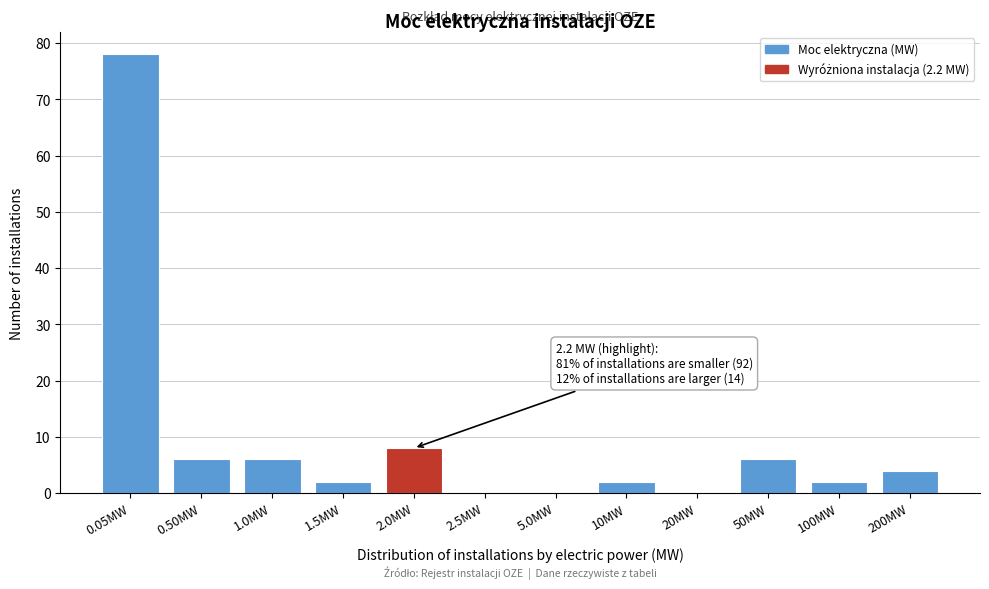

Reading left to right, what are all the values shown in this chart?

0.05MW=78	0.50MW=6	1.0MW=6	1.5MW=2	2.0MW=8	2.5MW=0	5.0MW=0	10MW=2	20MW=0	50MW=6	100MW=2	200MW=4